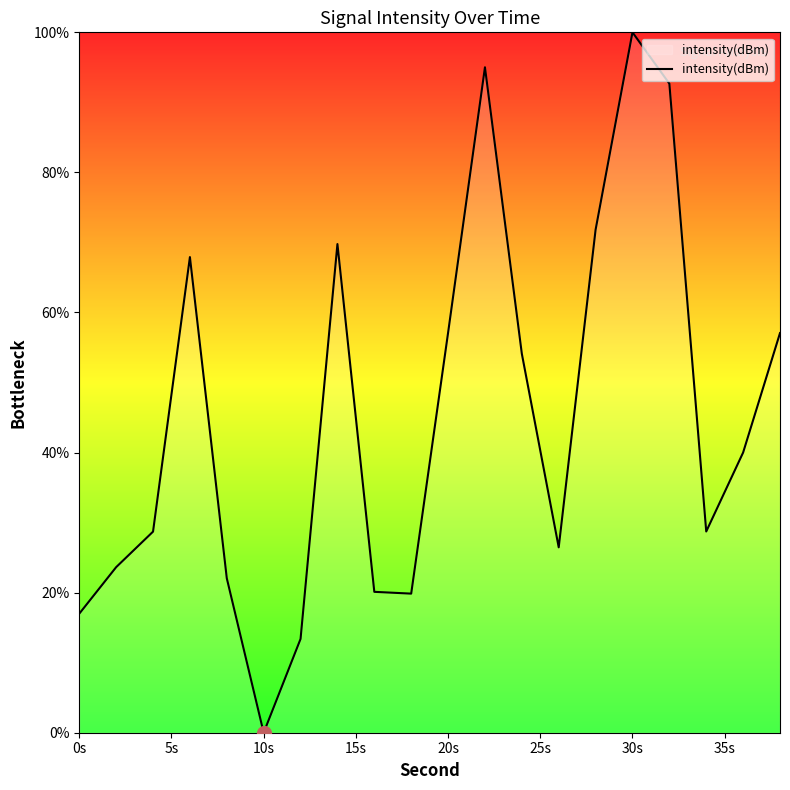

What is the maximum value shown in the chart?

100.0